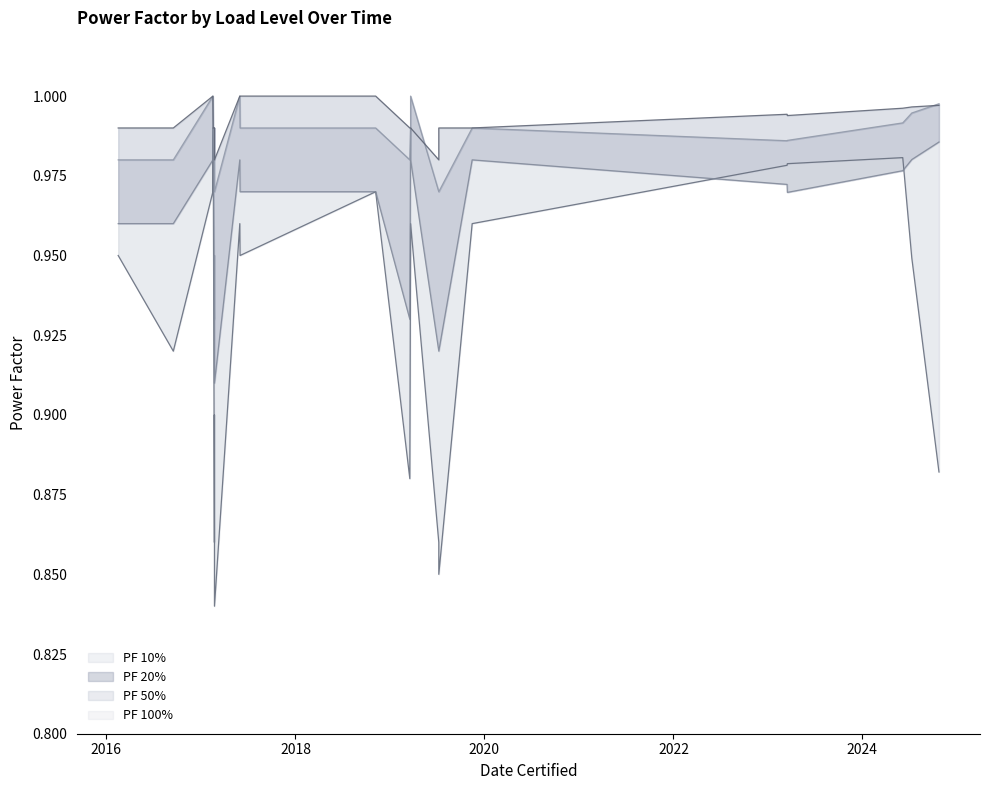

What is the label of the 5th point from the left?

22/02/2017